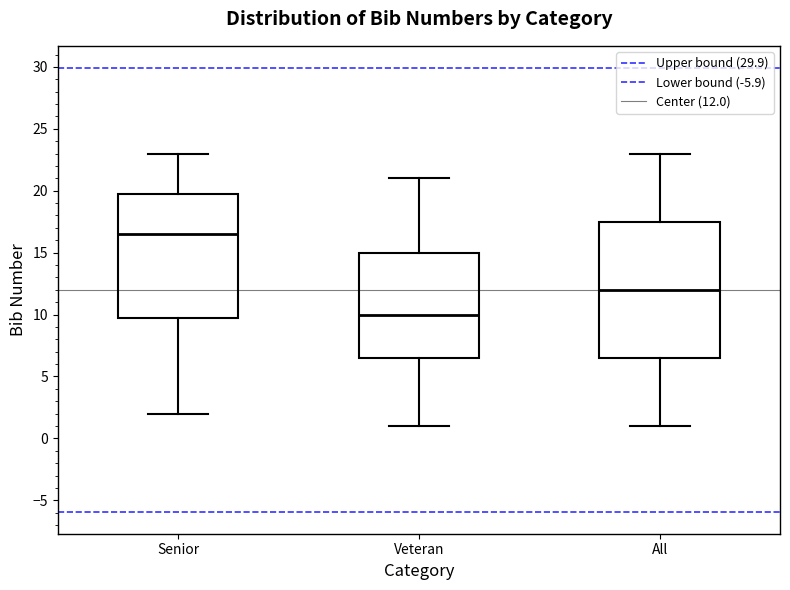

Where is the upper edge of the box for Veteran on the y-axis? The values are not printed on the chart, so give them approximately, as read against the axis.

15.0